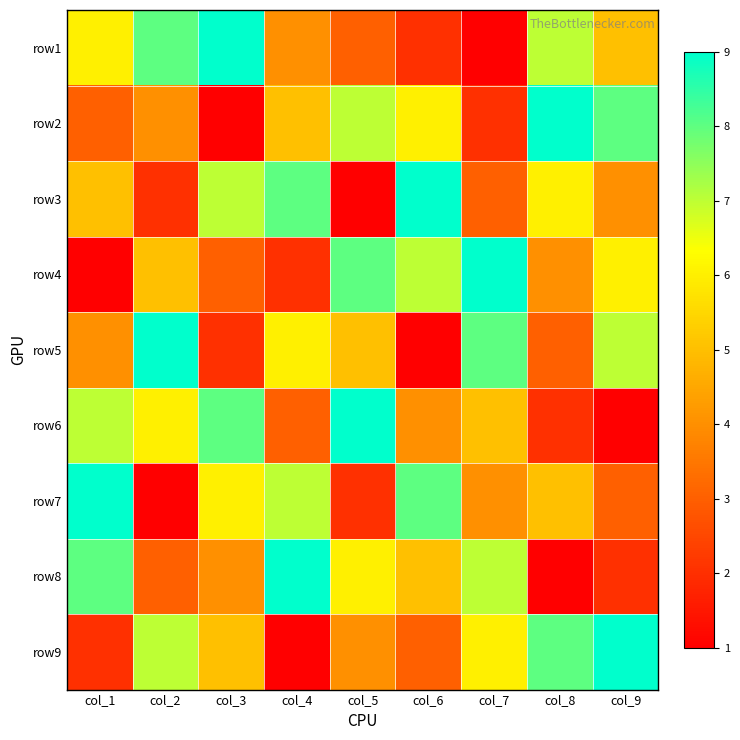

Rank the series at col_7 from highest to lowest value.

row4, row5, row8, row9, row6, row7, row3, row2, row1